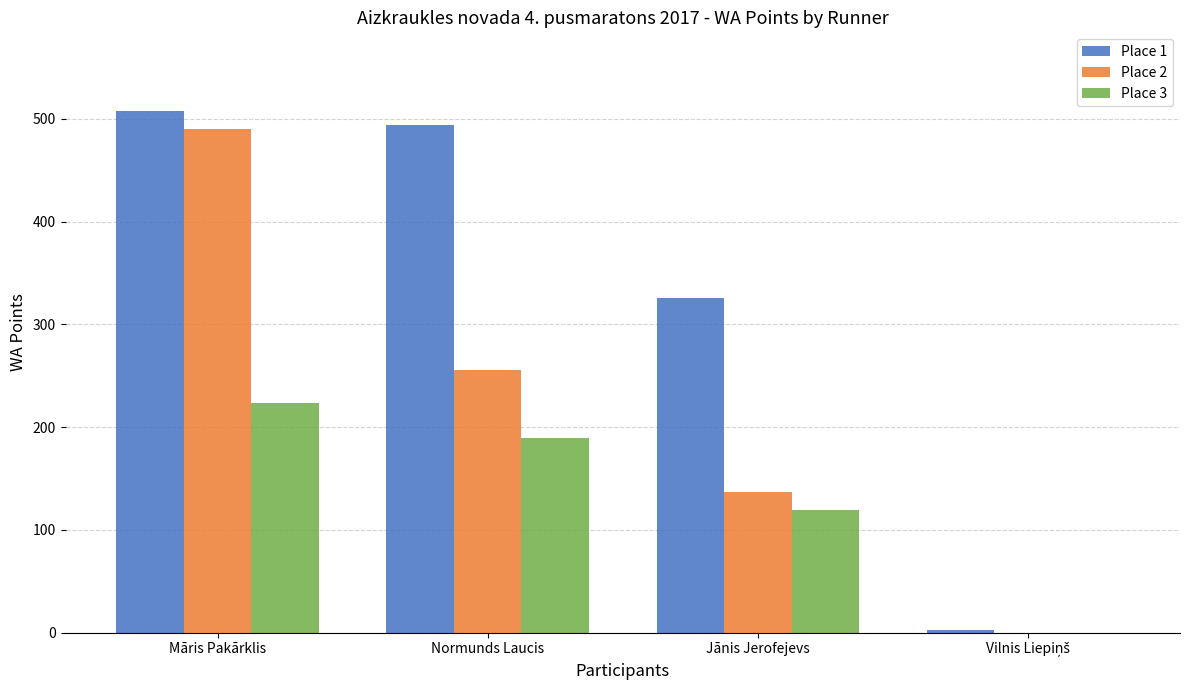

The Place 3 series shows 224 at Māris Pakārklis. True or false?

True